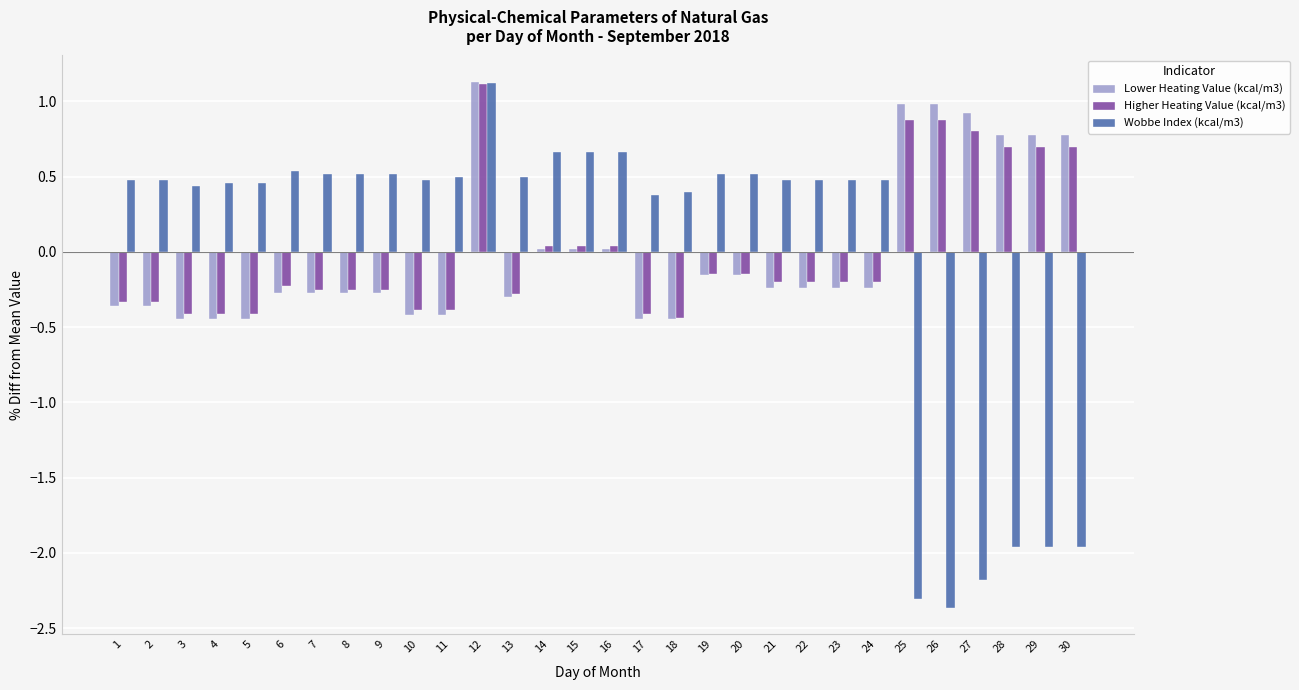

Is it true that Higher Heating Value (kcal/m3) equals -0.4 at 17?

True